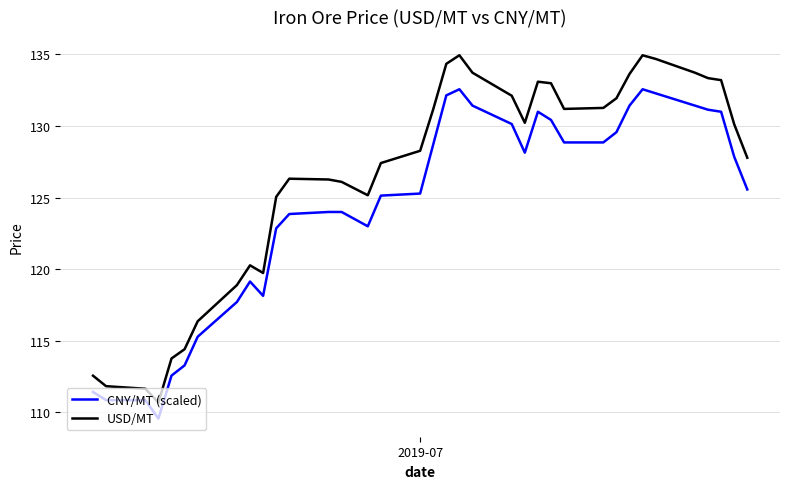

Which series has the largest range (max minus min)?

USD/MT